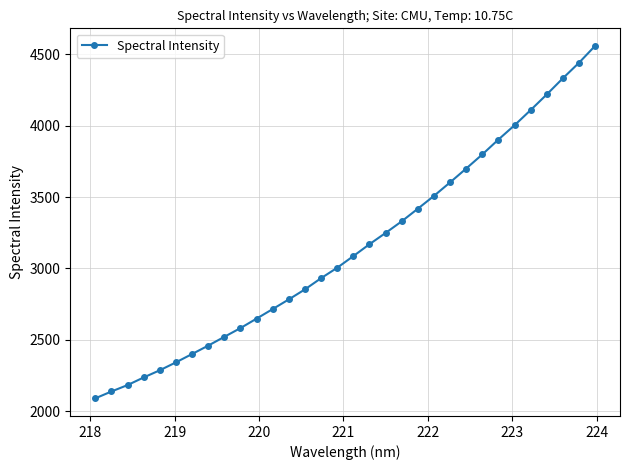

How many values are below 3086?

16